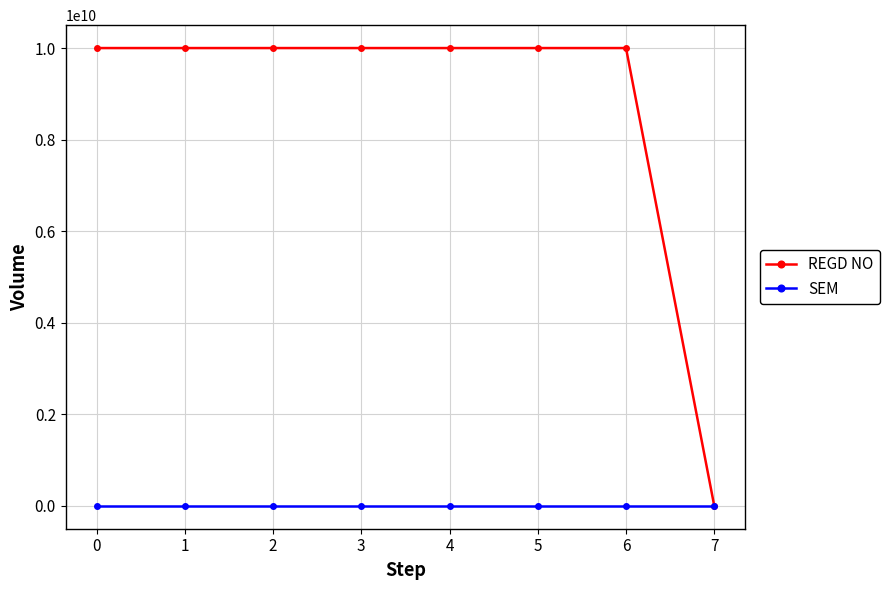

True or false: SEM has a value of 1 at 2.

True